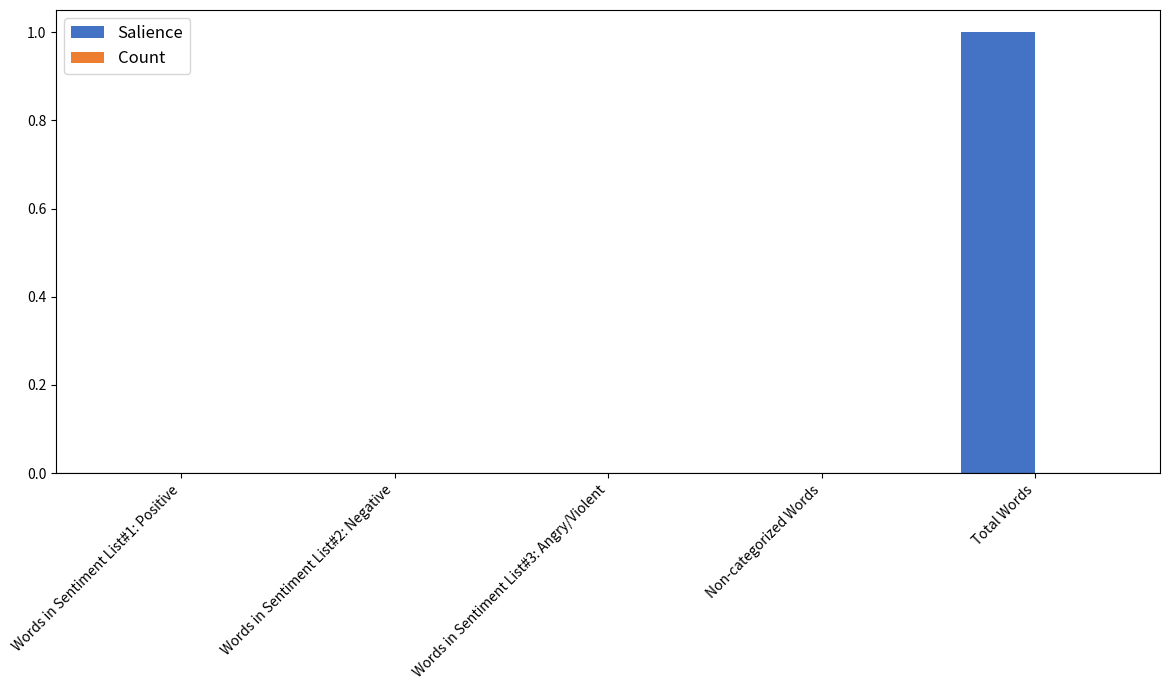

Does the chart contain stacked bars?

No